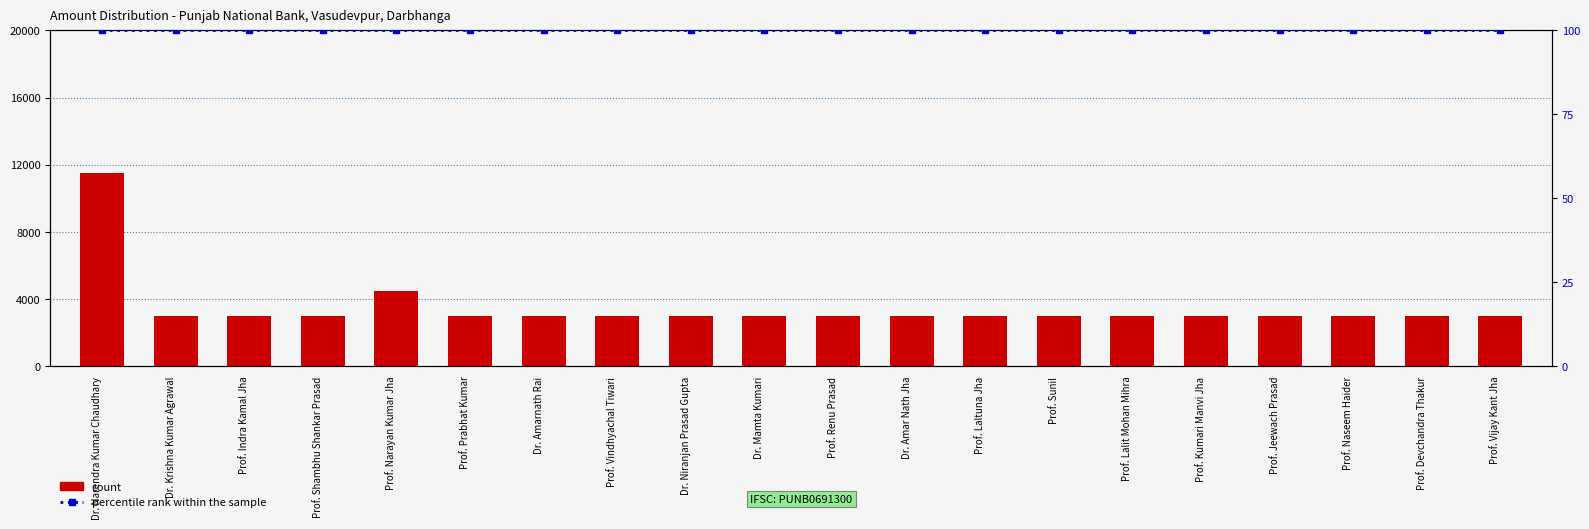

At how many categories does at least one series exceed 1445?

20